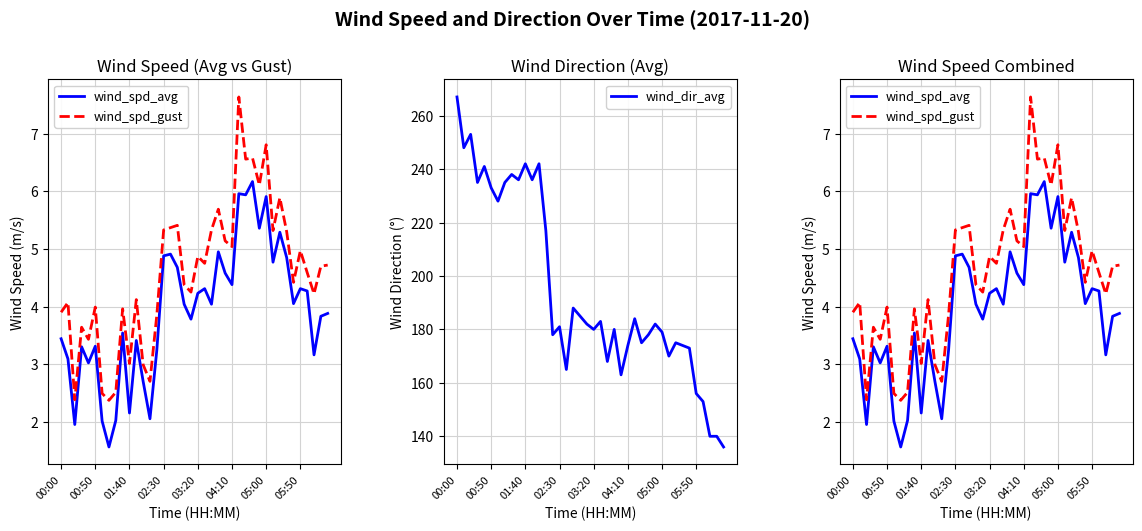

What is the minimum value for wind_dir_avg?

136